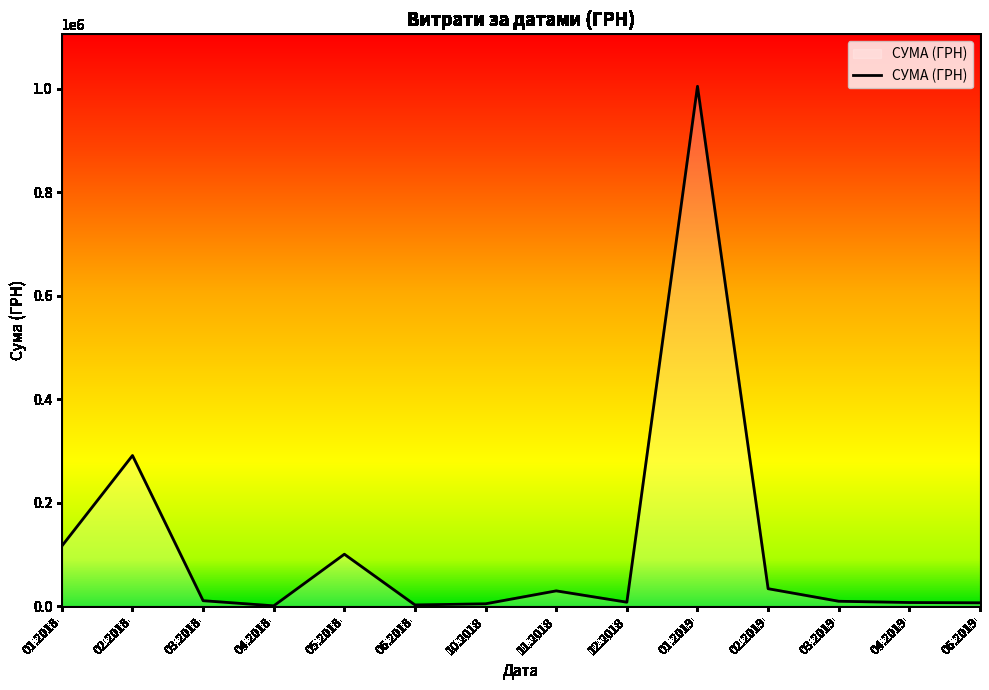

Is it true that the value at 01.2018 is 41601.1?

False